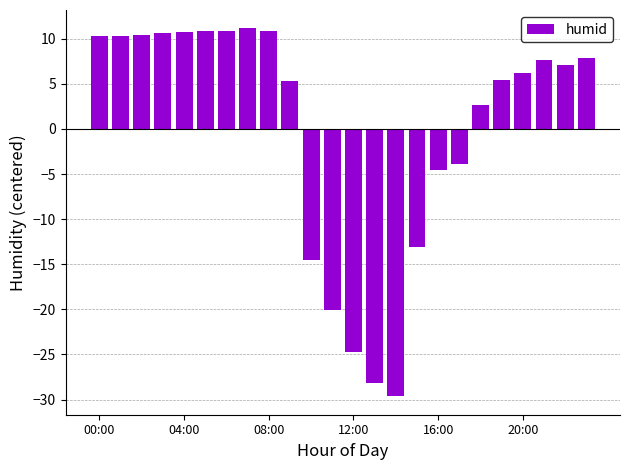

Are the bars horizontal?

No